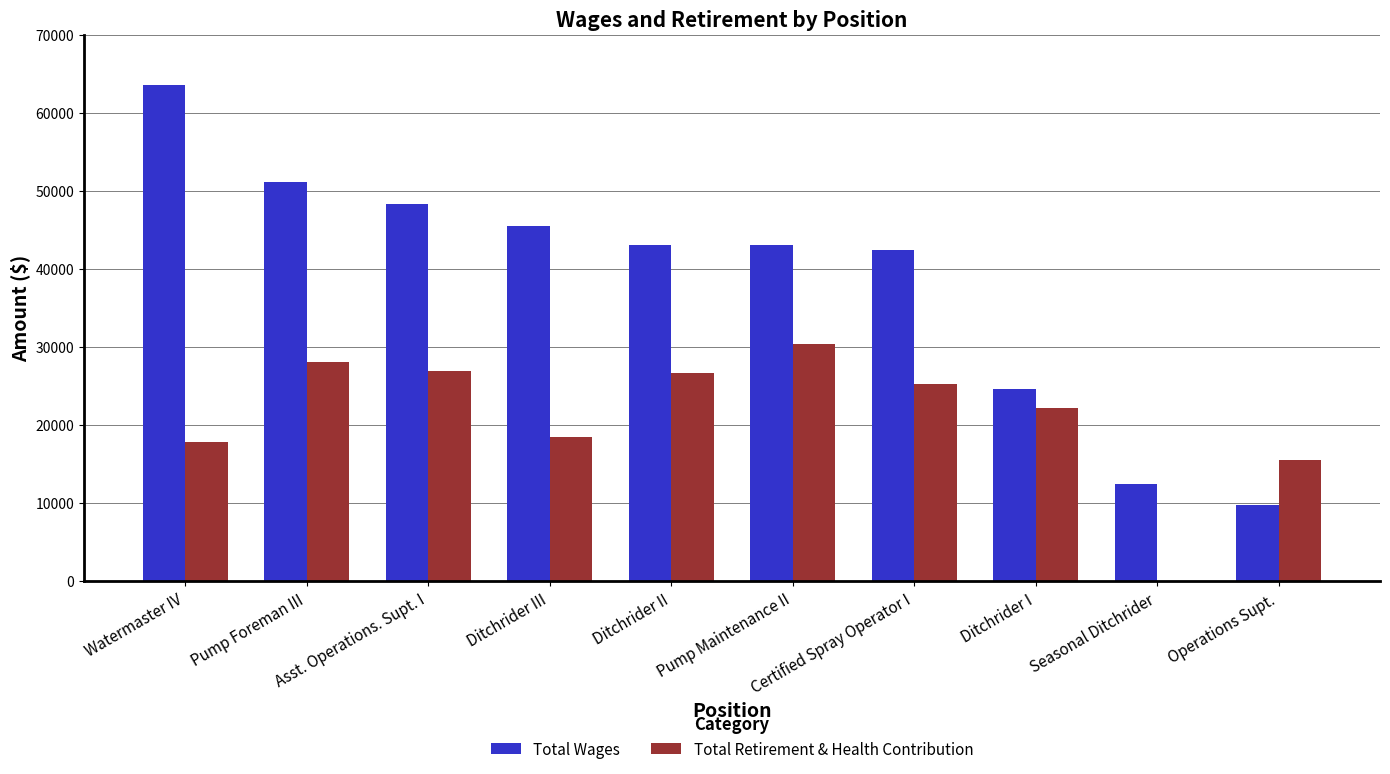

What is the sum of the Total Retirement & Health Contribution values at Seasonal Ditchrider and Watermaster IV?

17791